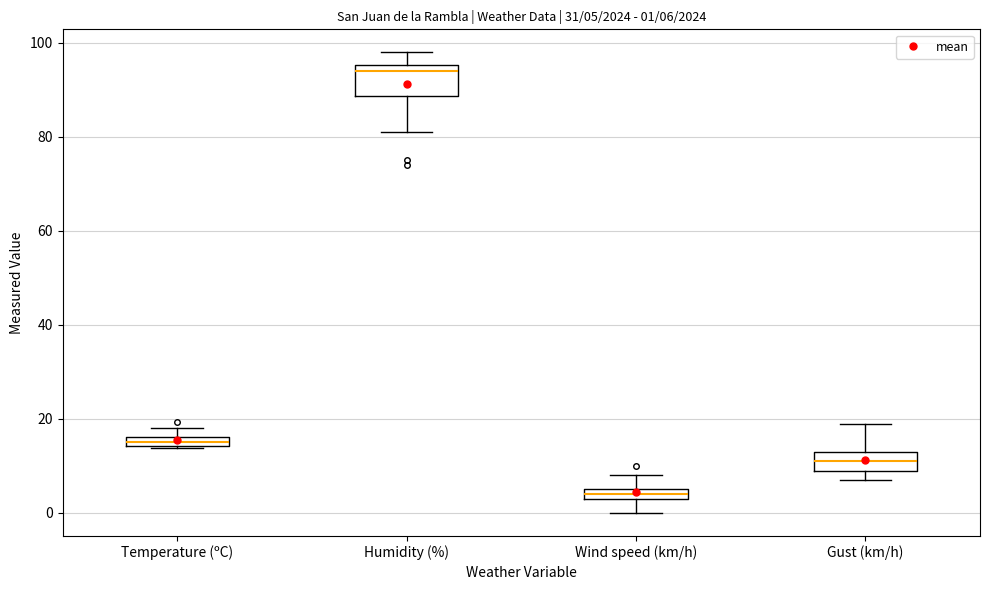

Comparing the boxes themselves (not the whiskers), which one is the tallest?

Humidity (%)